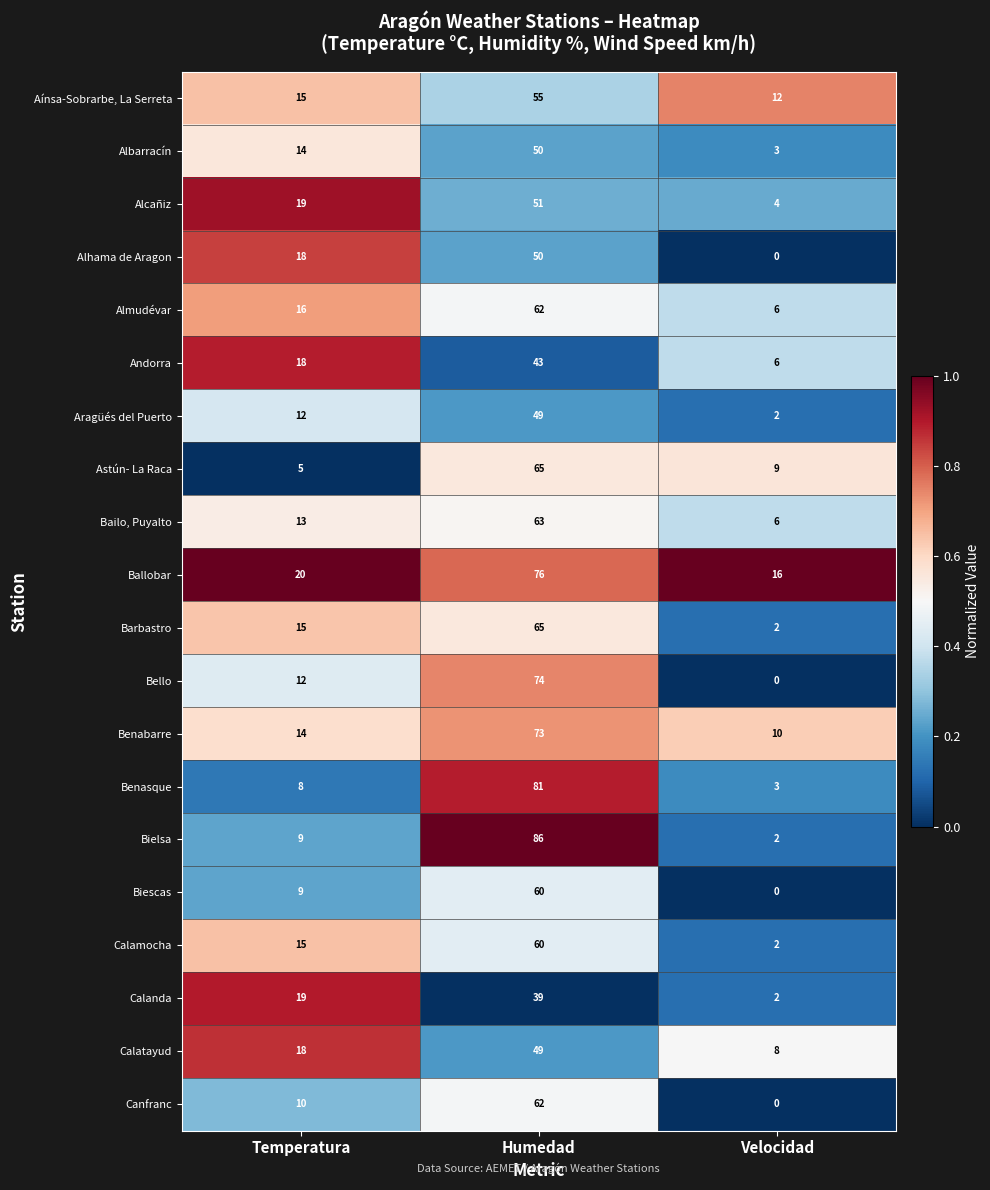

At which category is the sum across all series the highest?

Humedad